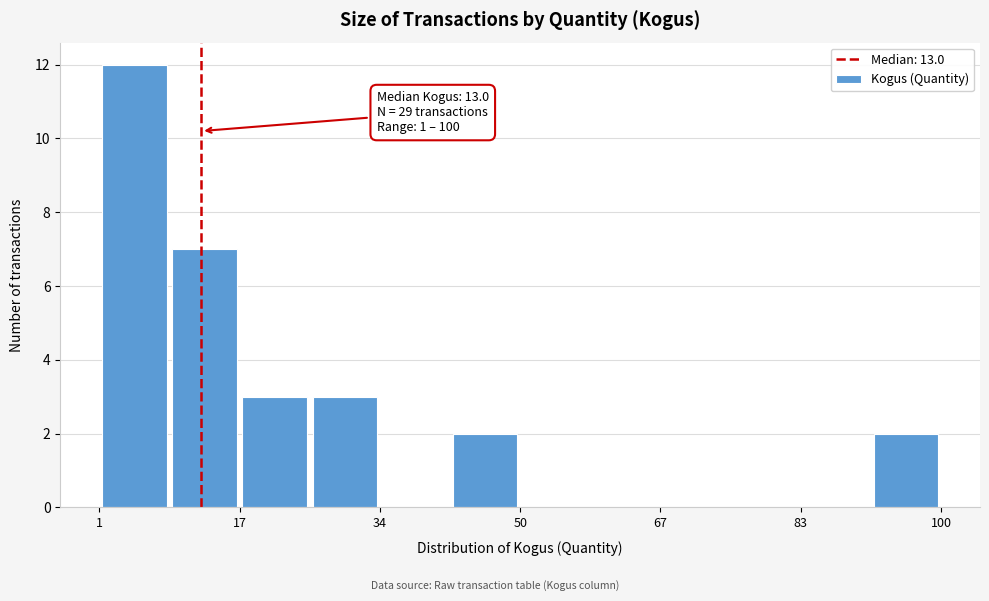

Which range on the x-axis has the tallest bar?

2 to 10